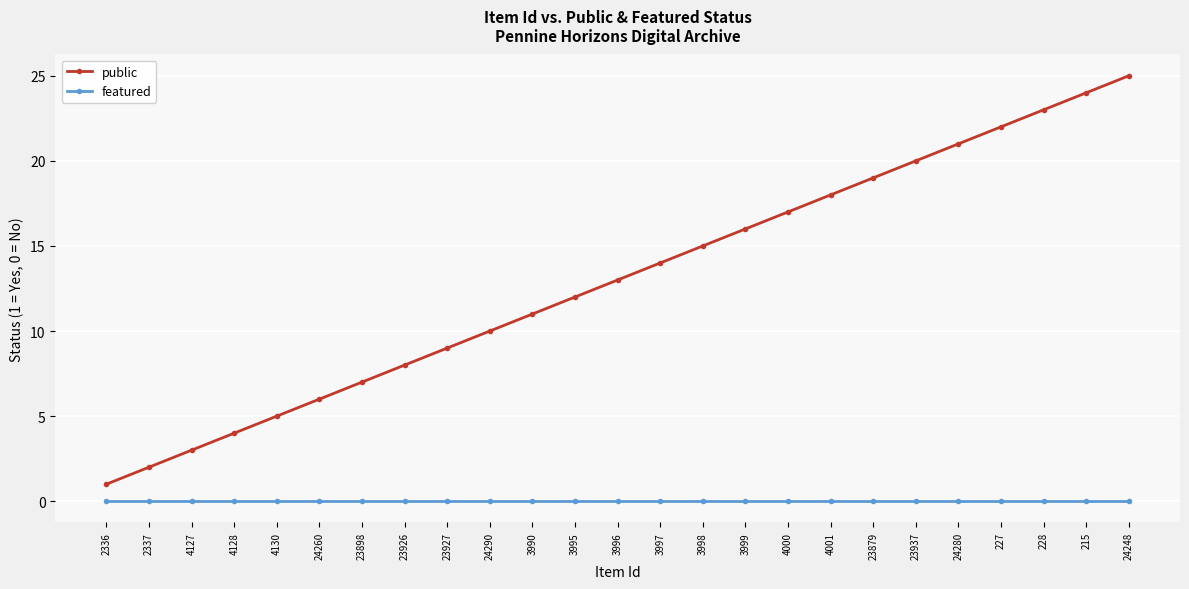

What is the maximum value shown in the chart?

25